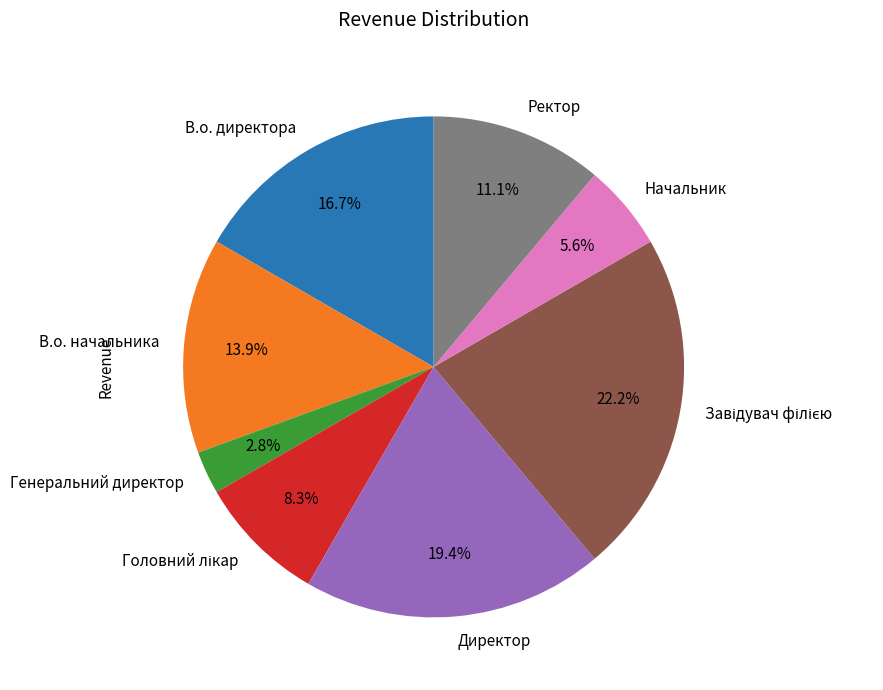

Count the number of slices in the pie.

8